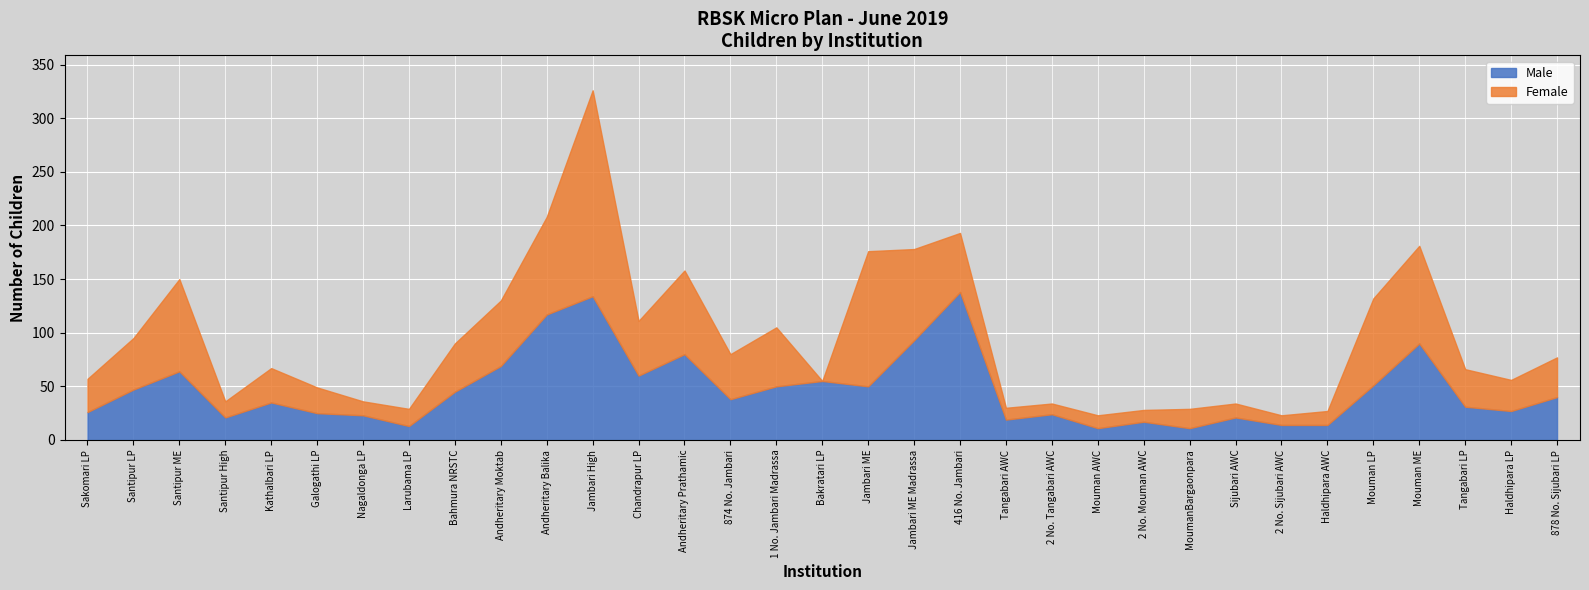

What is the difference between the Male values at 874 No. Jambari and Tangabari LP?

7